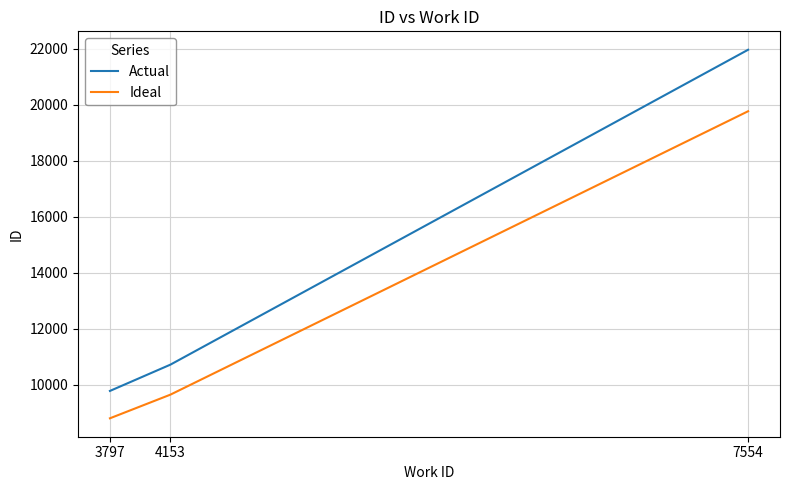

What is the difference between the Ideal values at 4153 and 7554?

10126.8